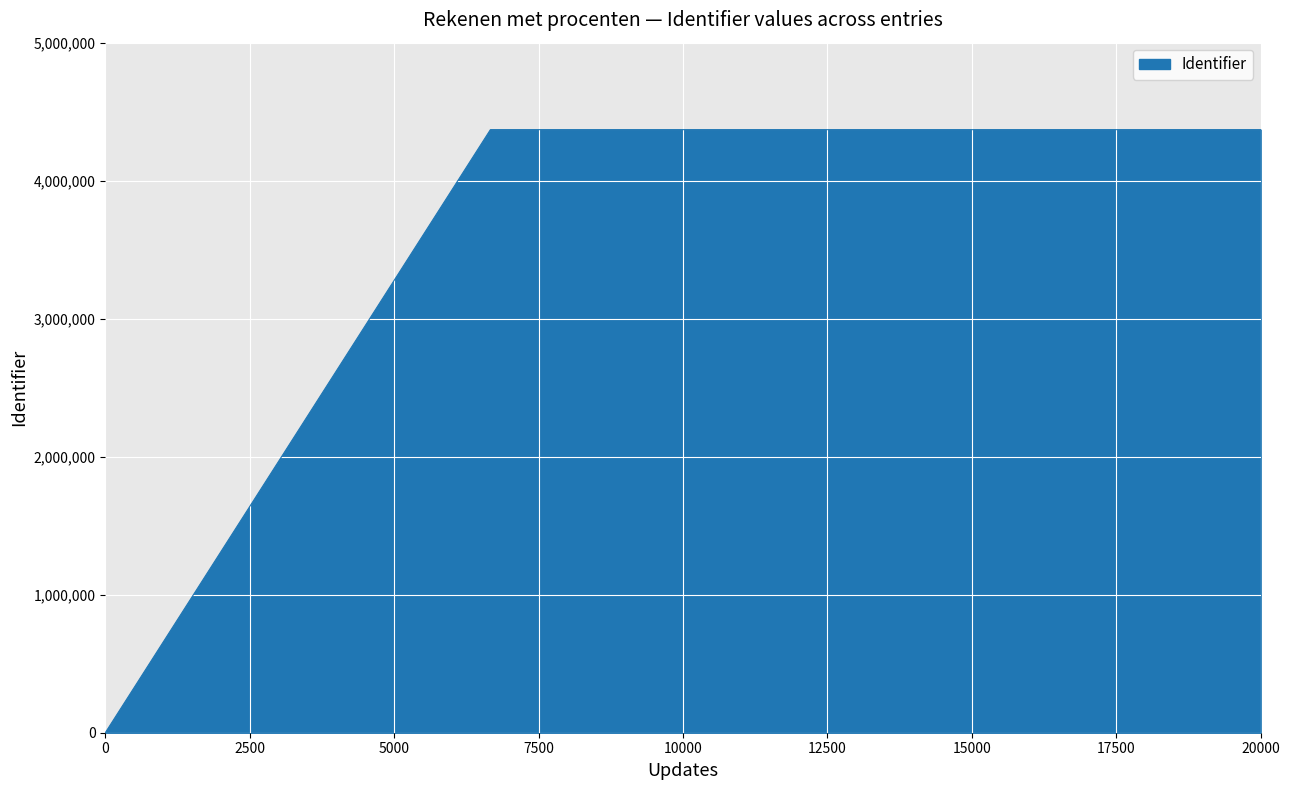

What is the average value?

3637735.0